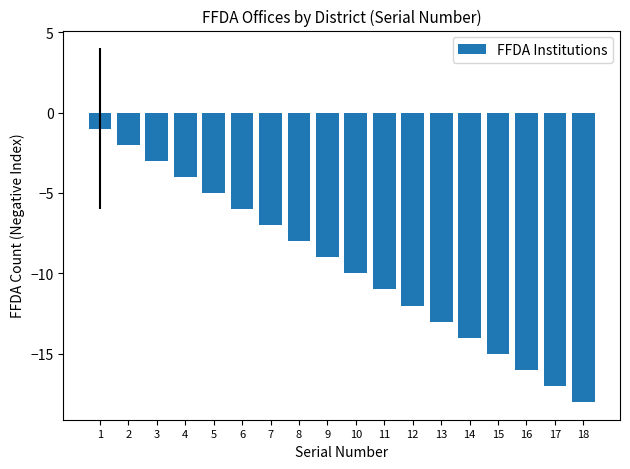

List the labels in order of value, largest first.

1, 2, 3, 4, 5, 6, 7, 8, 9, 10, 11, 12, 13, 14, 15, 16, 17, 18